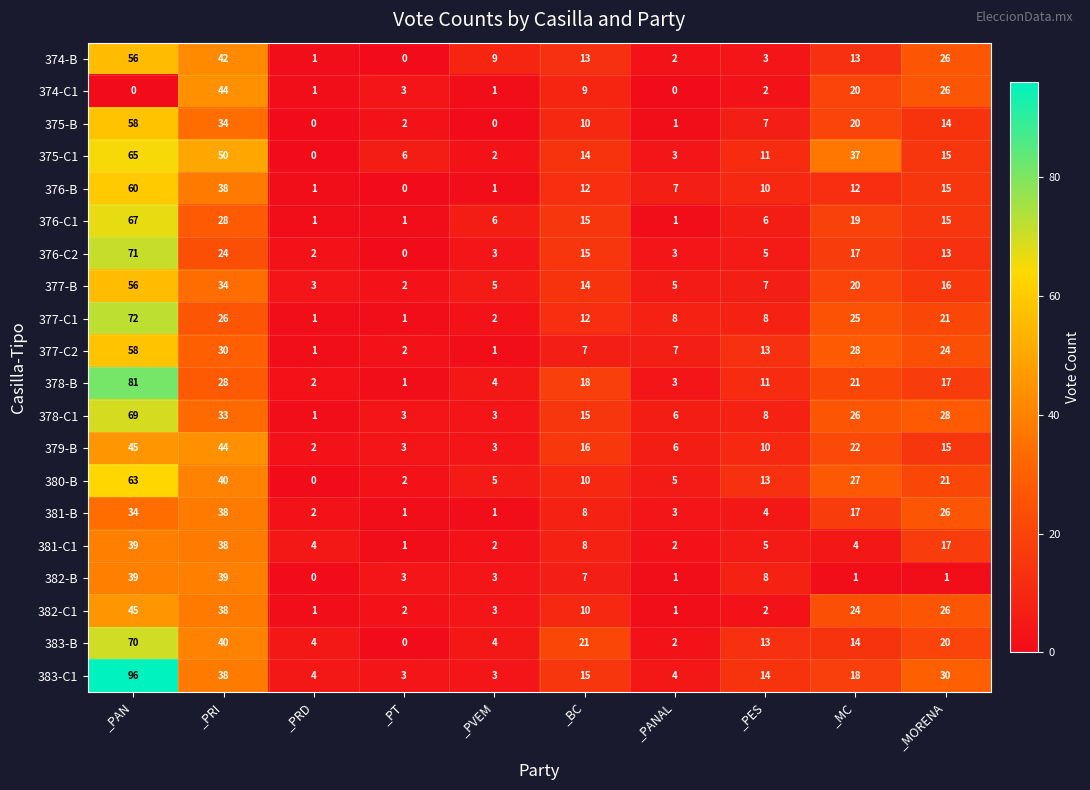

Is it true that 382-B equals 2 at _PT?

False